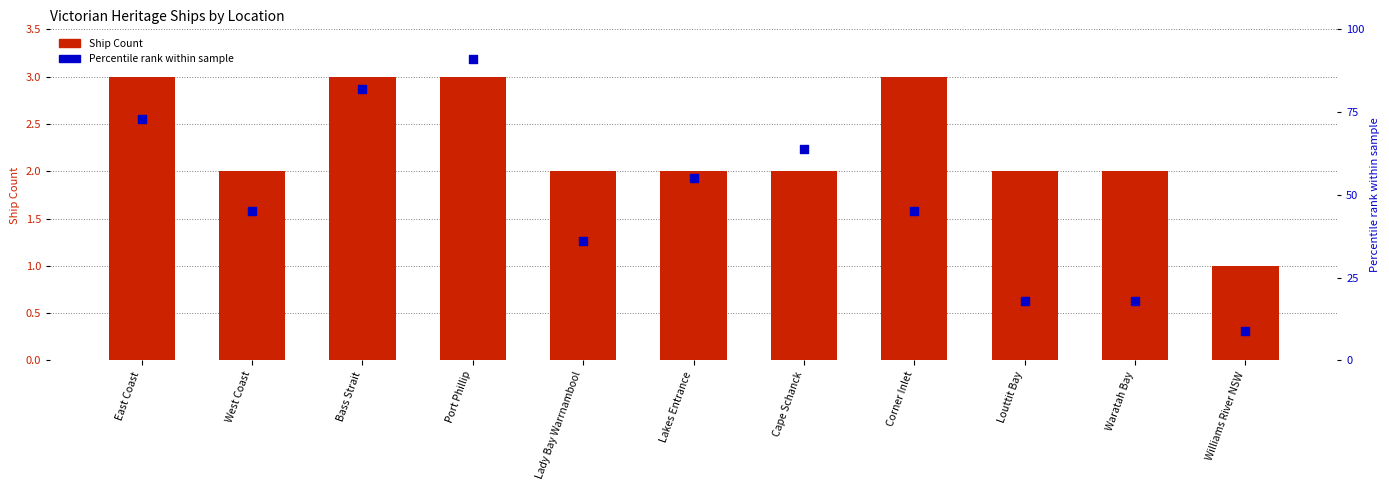

Is the value of Ship Count at Waratah Bay greater than the value of Percentile rank at Williams River NSW?

No